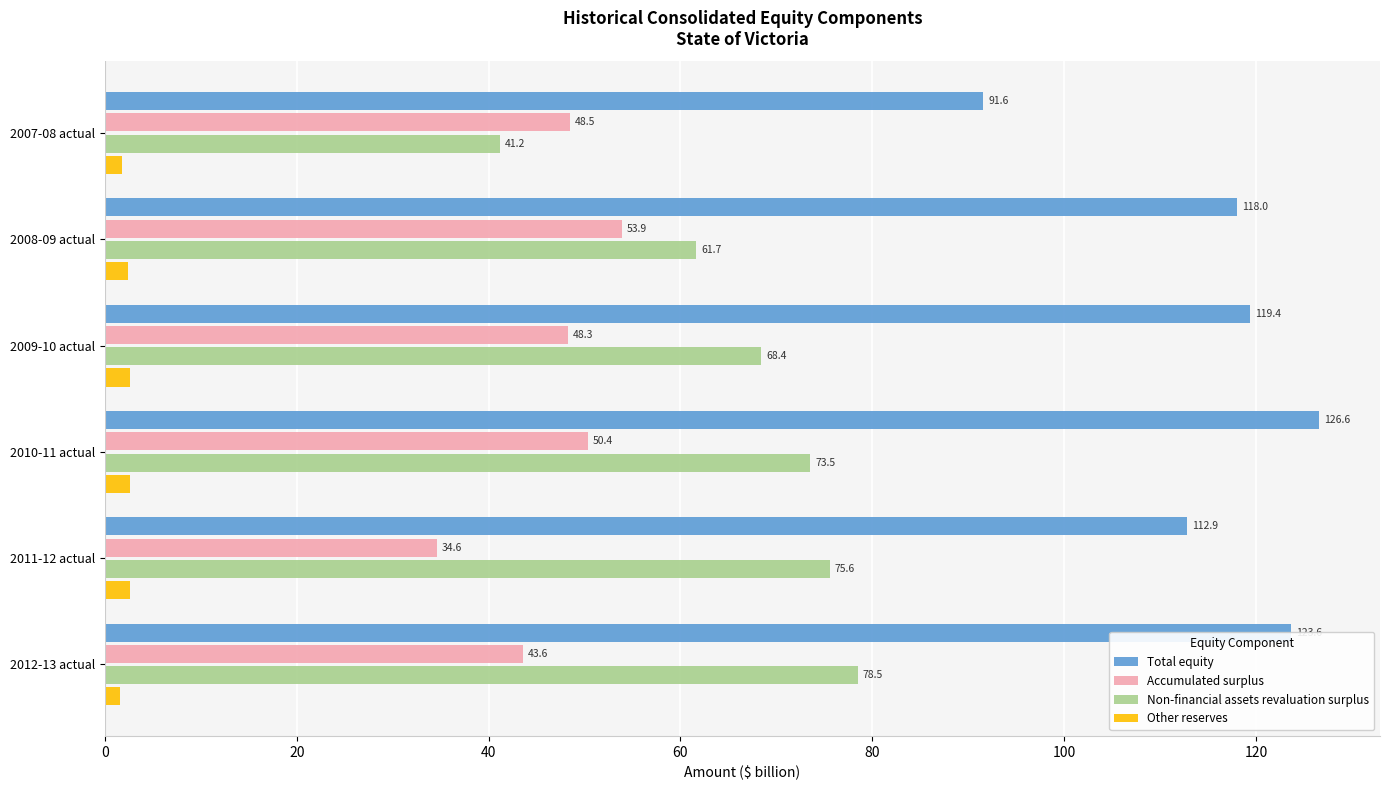

The value of Accumulated surplus at 2010-11 actual is 12.0. True or false?

False